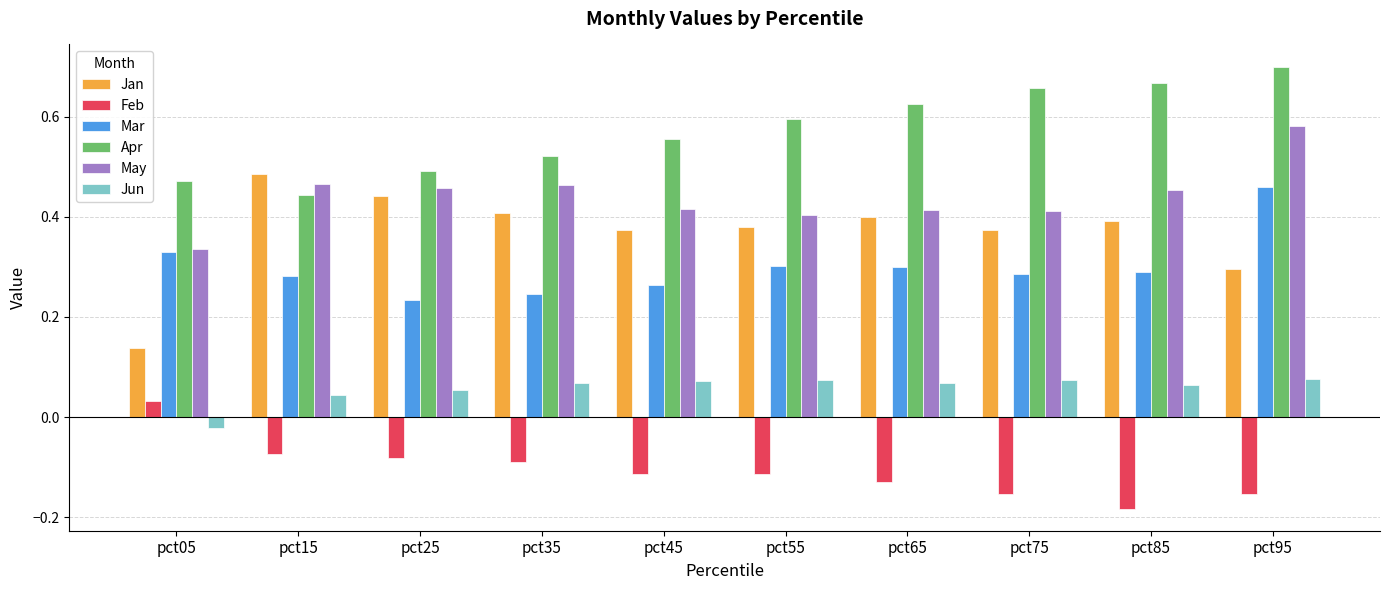

Rank the series by their maximum value, from highest to lowest.

Apr, May, Jan, Mar, Jun, Feb